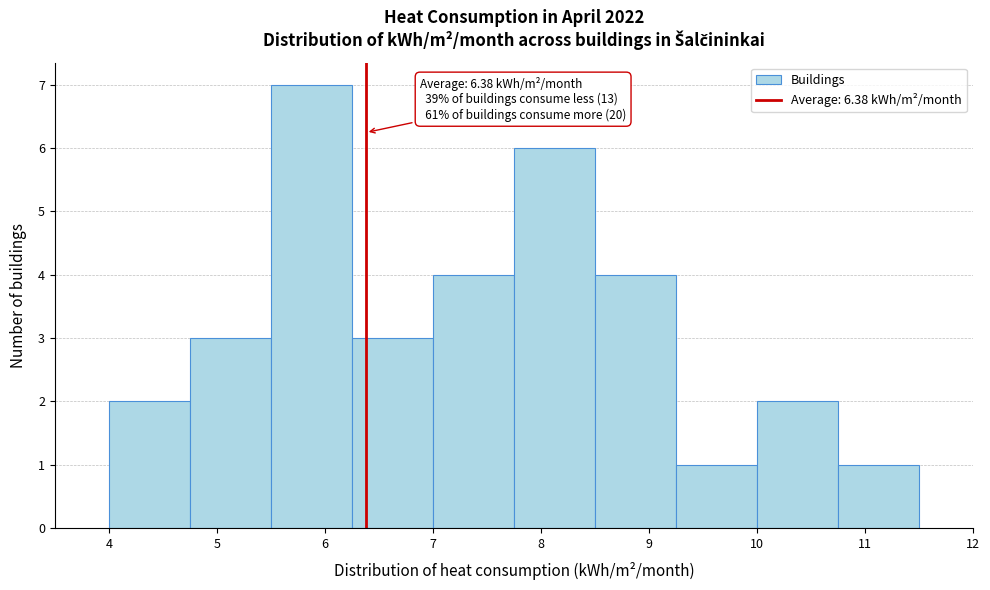

Which range on the x-axis has the tallest bar?

5.50 to 6.25